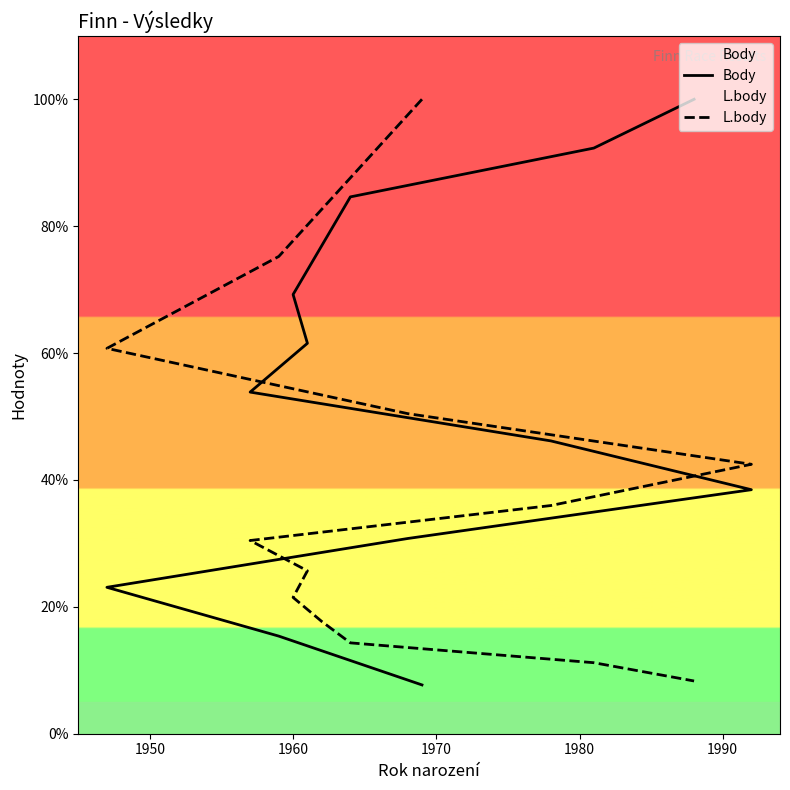

What is the average value of the L.body series?

38.0